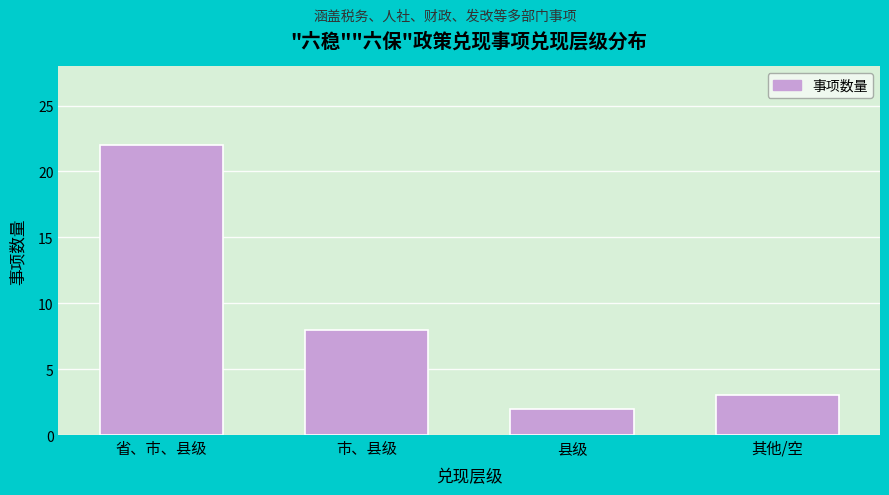

Reading right to left, list all the values displayed in this chart.

其他/空=3	县级=2	市、县级=8	省、市、县级=22